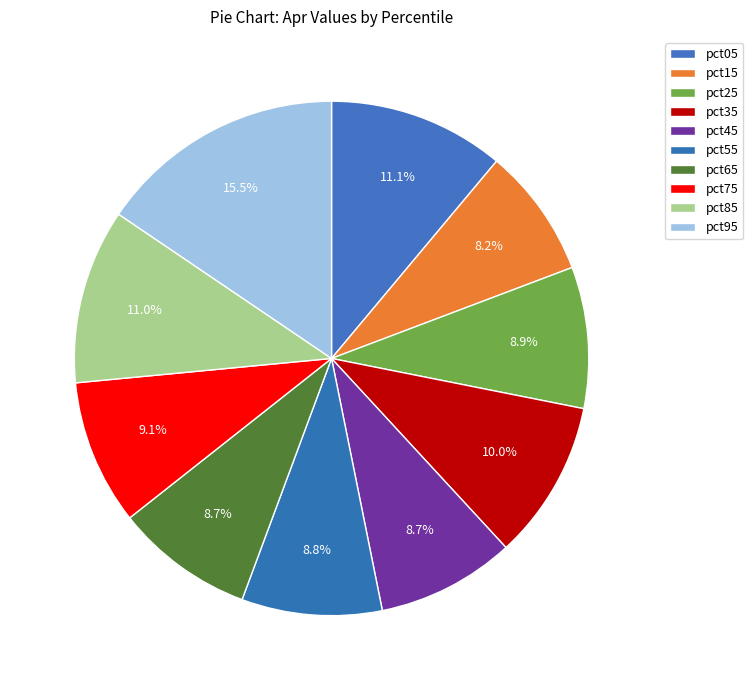

How many segments does this pie chart have?

10